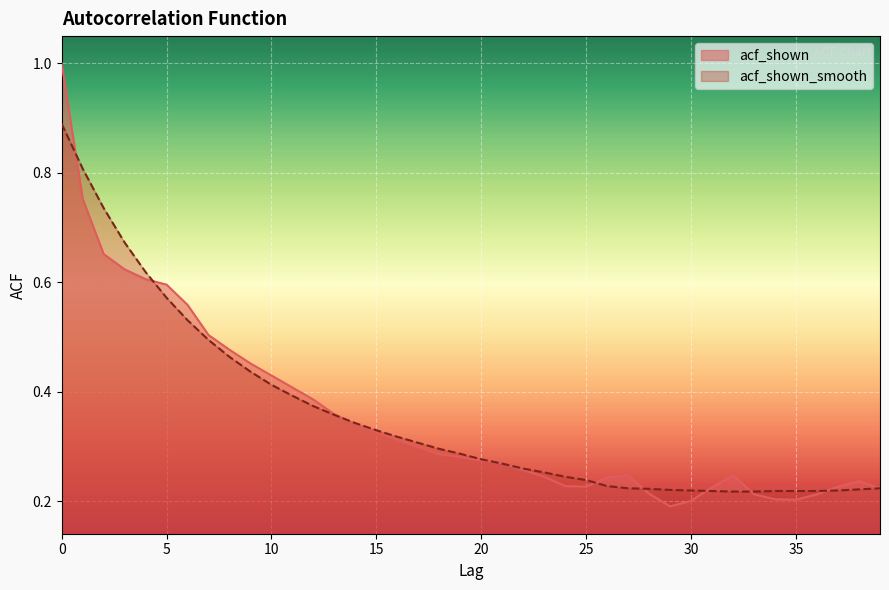

How many acf_shown values are between 0 and 1?

40